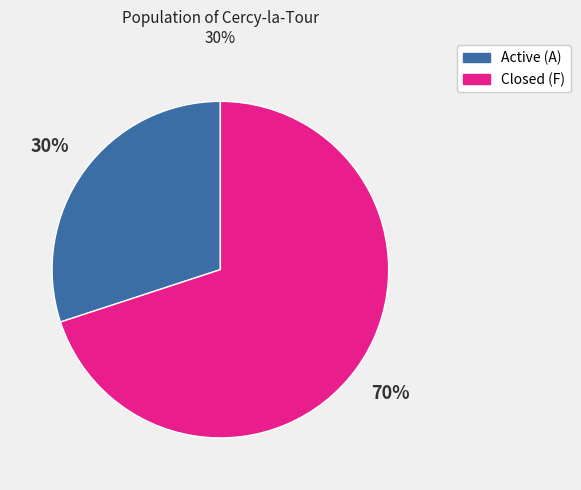

To the nearest percent, what is the average slice percentage?

50%